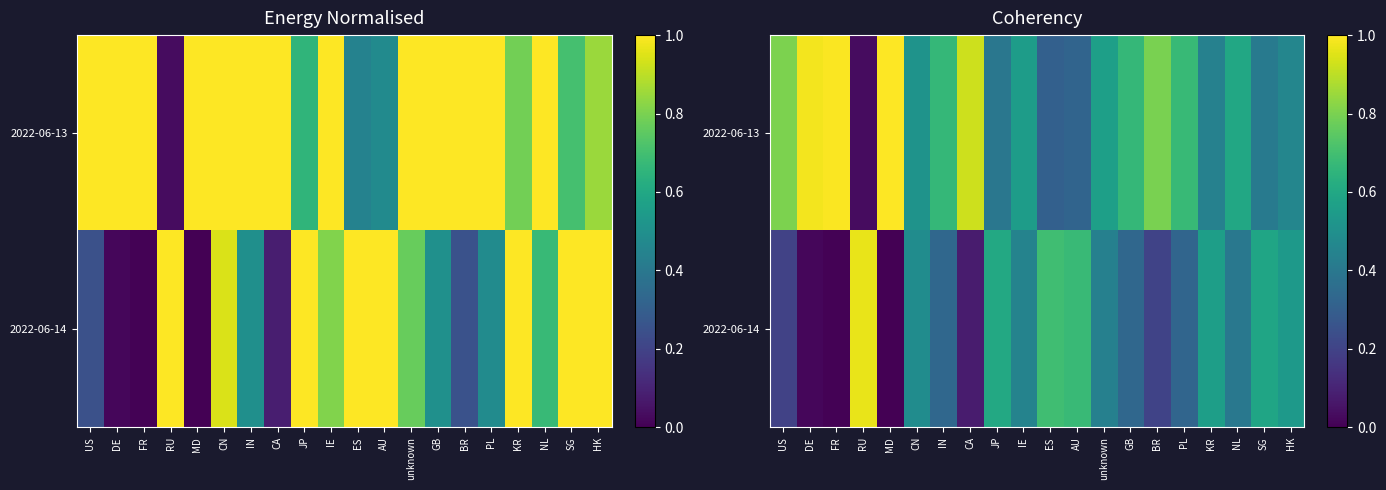

At how many categories does at least one series exceed 0?

20